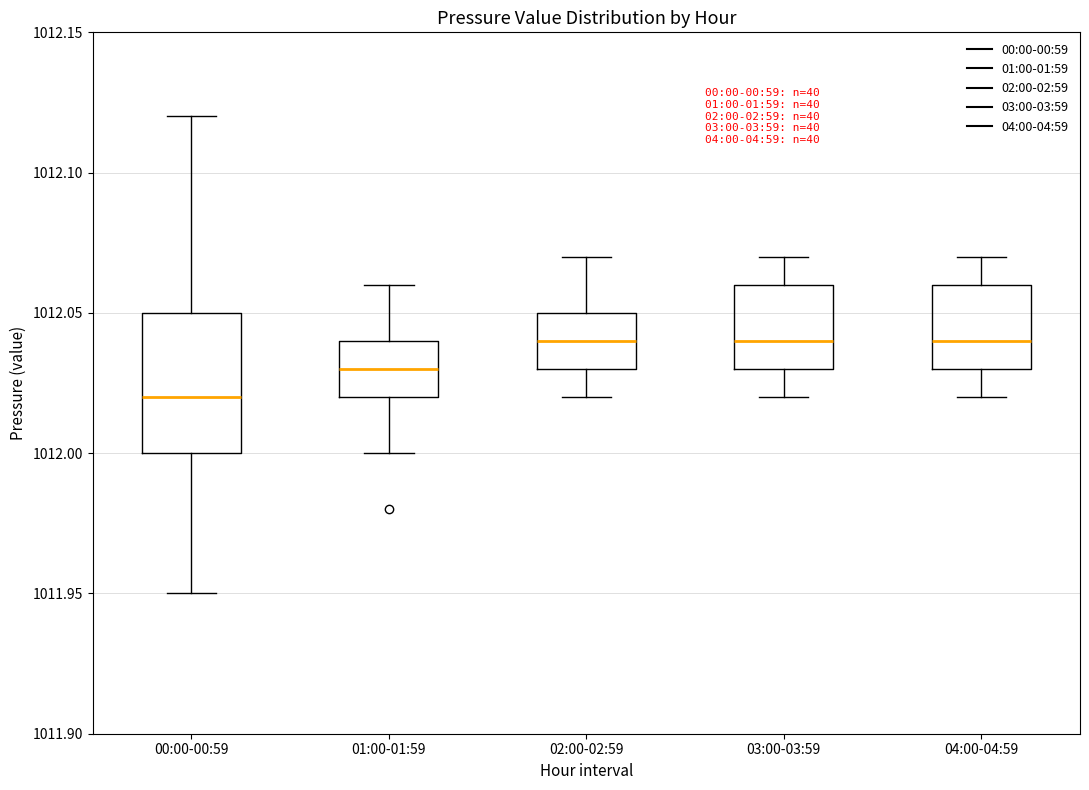

Which box is the tallest, from its lower edge to its upper edge?

00:00-00:59